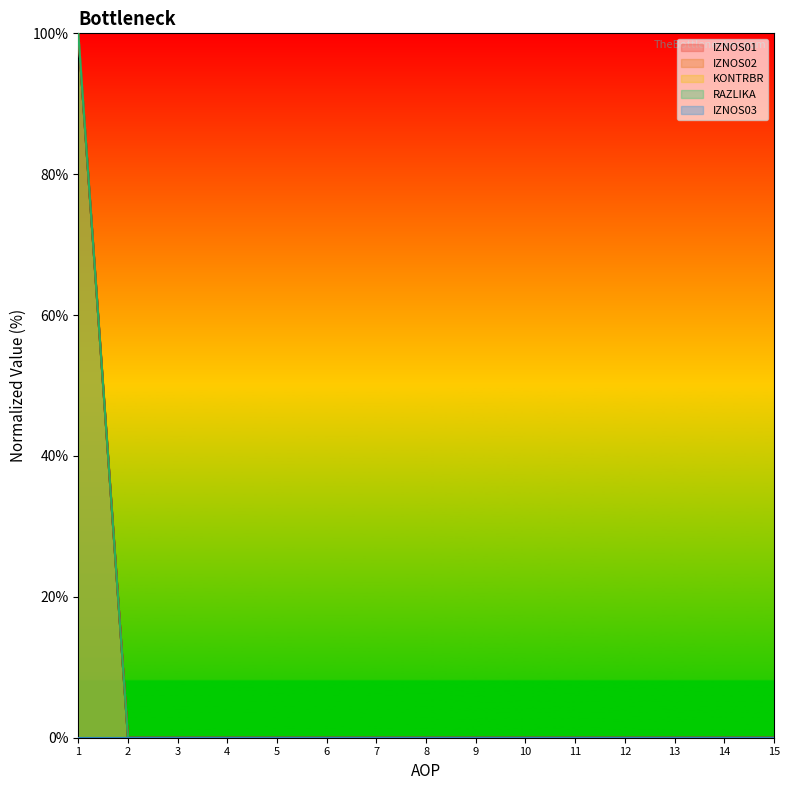

True or false: IZNOS02 and RAZLIKA intersect in this chart.

False